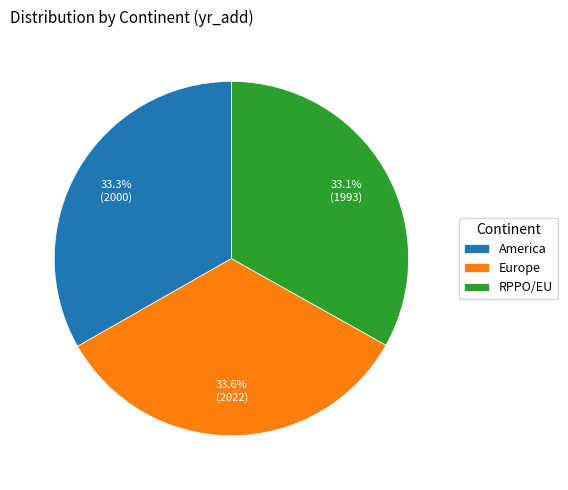

What portion of the pie excludes America?

66.7%